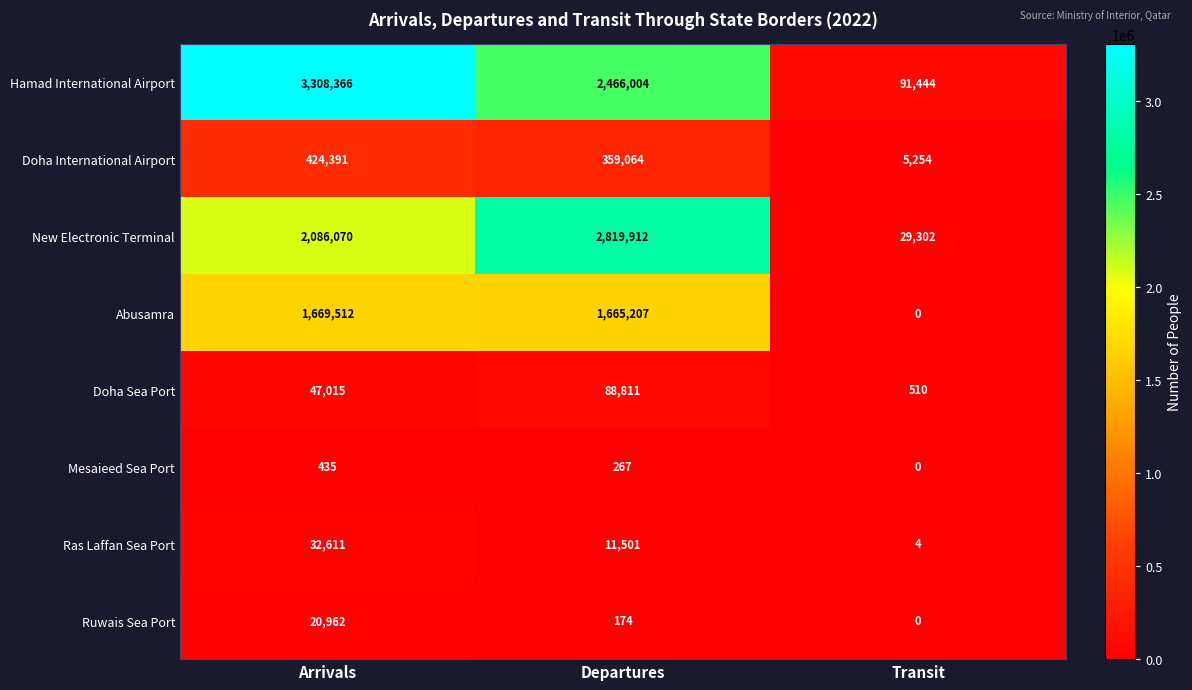

Reading left to right, what are all the values shown in this chart?

Hamad International Airport: Arrivals=3308366	Departures=2466004	Transit=91444
Doha International Airport: Arrivals=424391	Departures=359064	Transit=5254
New Electronic Terminal: Arrivals=2086070	Departures=2819912	Transit=29302
Abusamra: Arrivals=1669512	Departures=1665207	Transit=0
Doha Sea Port: Arrivals=47015	Departures=88811	Transit=510
Mesaieed Sea Port: Arrivals=435	Departures=267	Transit=0
Ras Laffan Sea Port: Arrivals=32611	Departures=11501	Transit=4
Ruwais Sea Port: Arrivals=20962	Departures=174	Transit=0